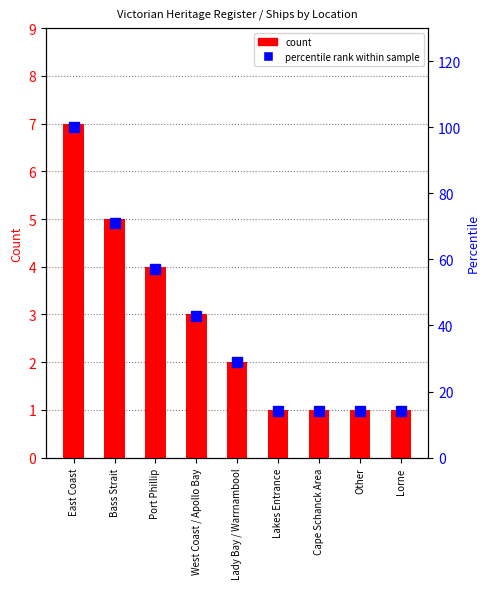

Which series has the largest total across all categories?

percentile rank within sample